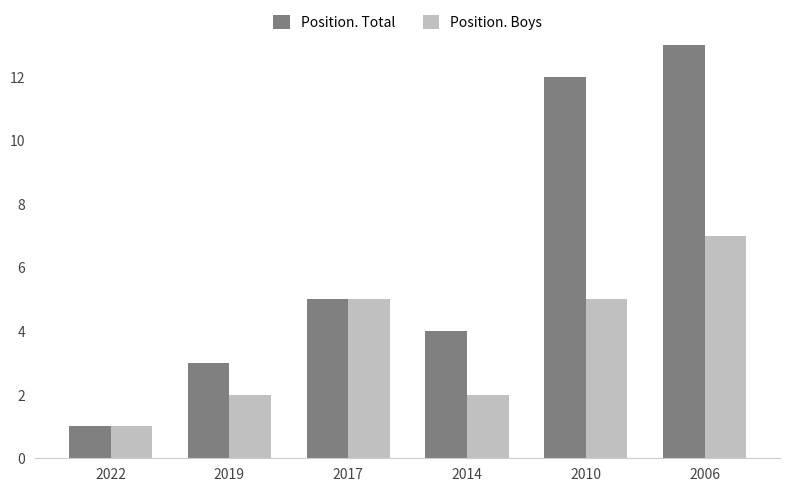

Which category has the highest value across all series?

2006